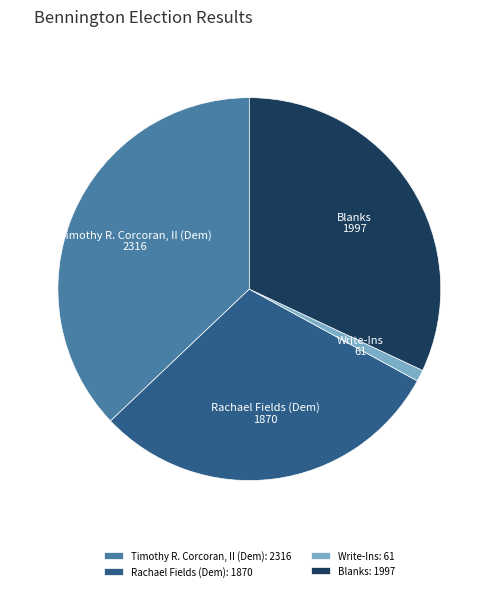

Which has a higher value, Write-Ins: 61 or Blanks: 1997?

Blanks: 1997